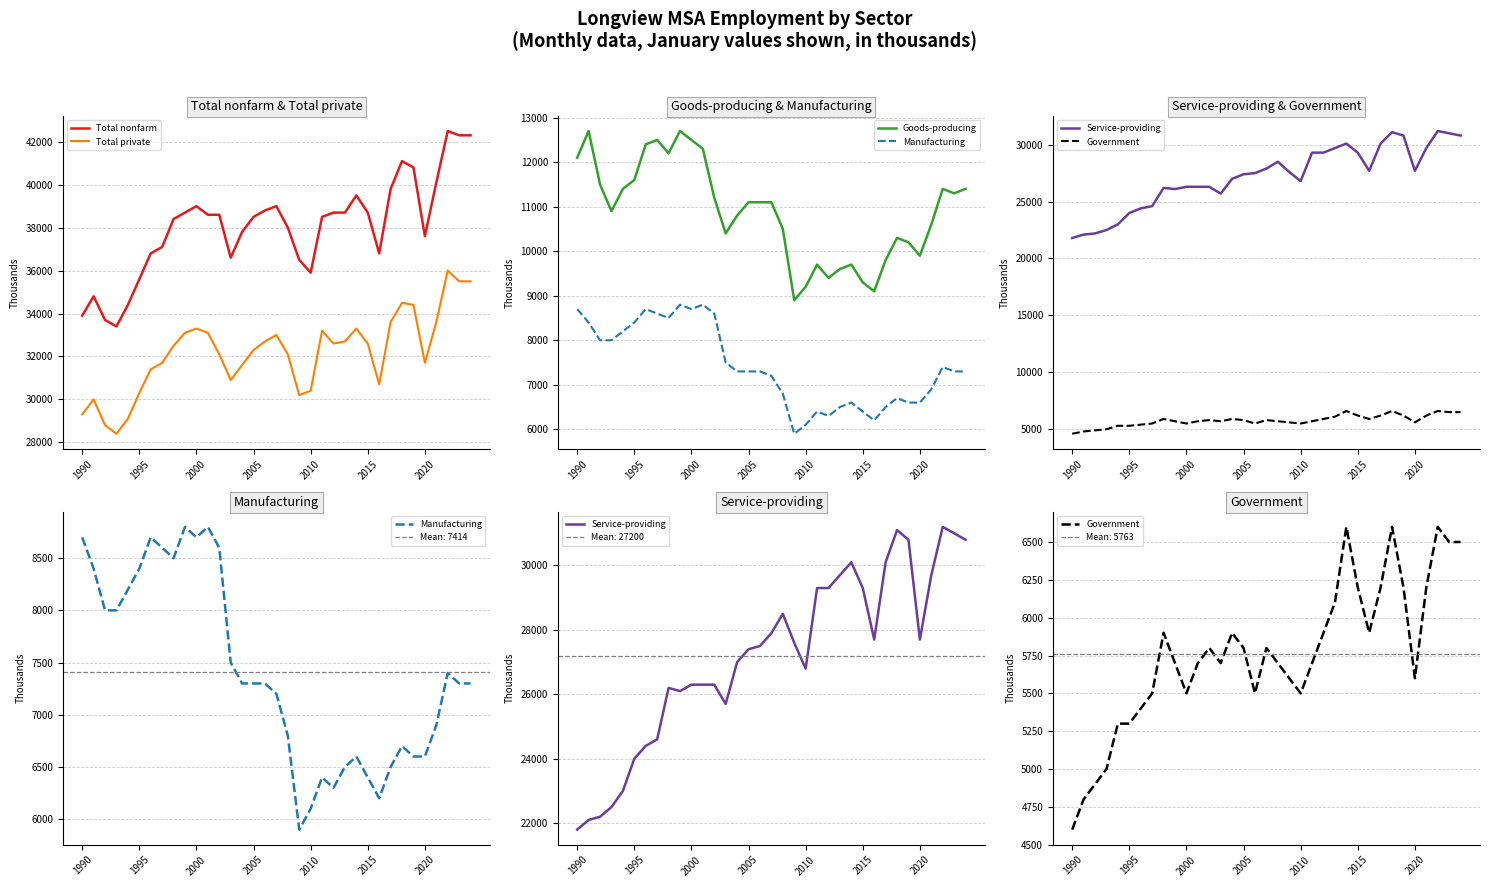

What value does the Total private series have at 2015, to the nearest 10?

32600